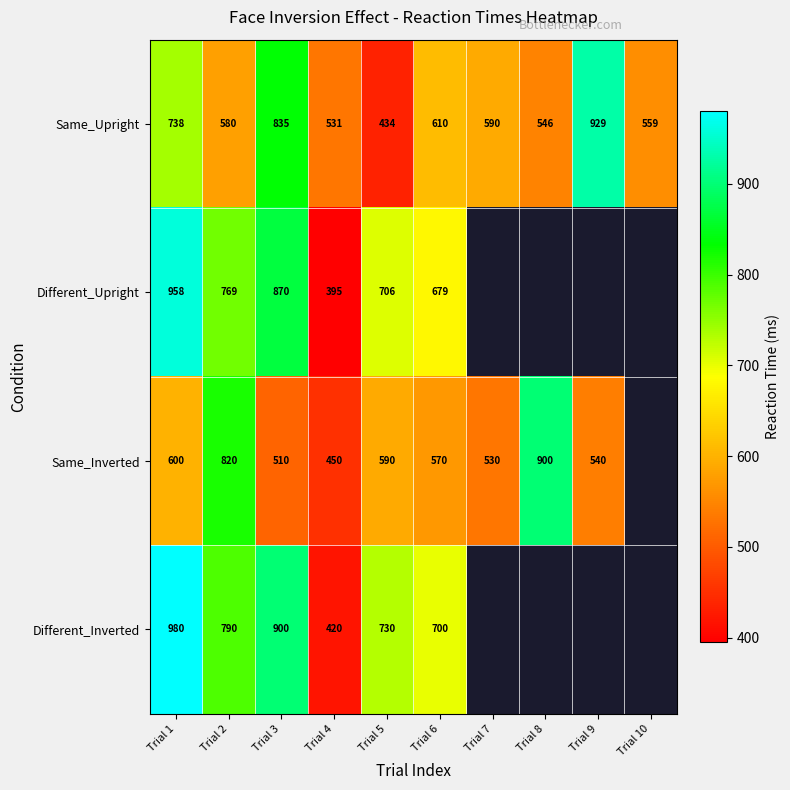

Count the number of categories in the chart.

10